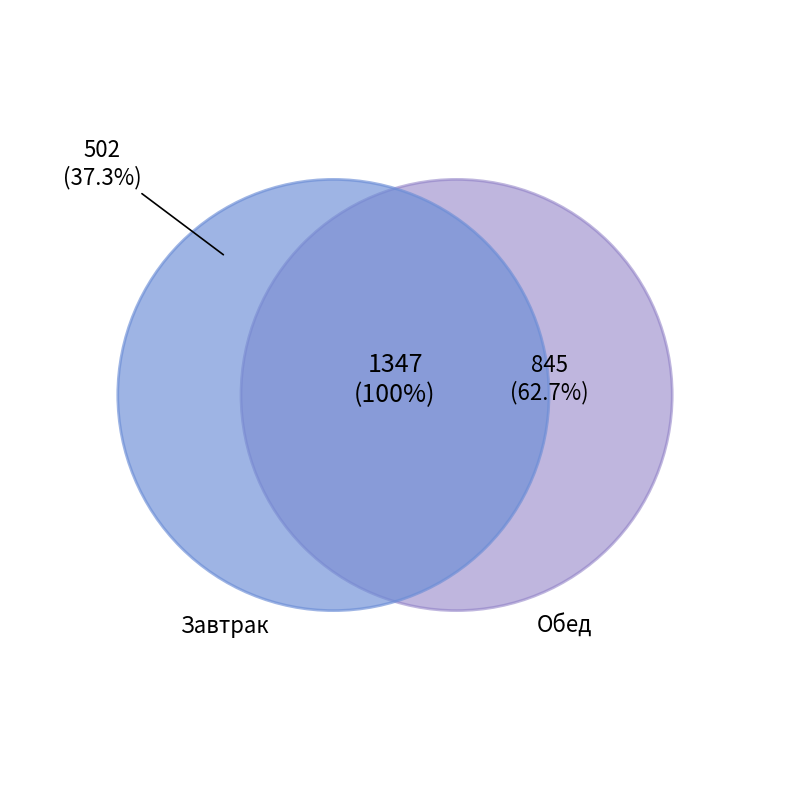

Is there any slice that represents more than half of the pie?

No